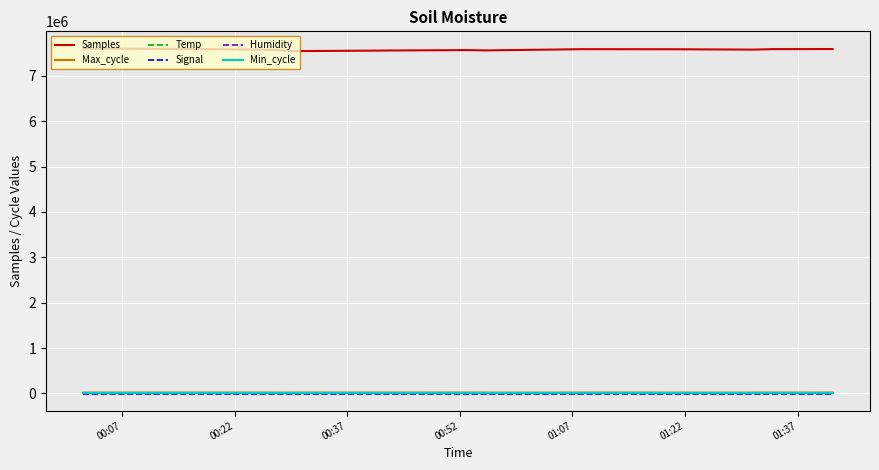

True or false: Samples and Max_cycle cross at least once.

False